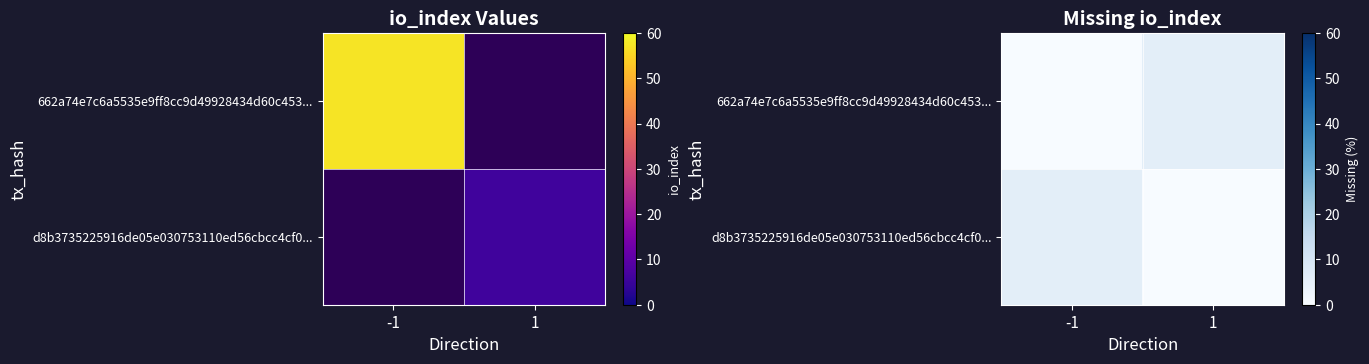

Which series has the largest range (max minus min)?

662a74e7c6a5535e9ff8cc9d49928434d60c453...